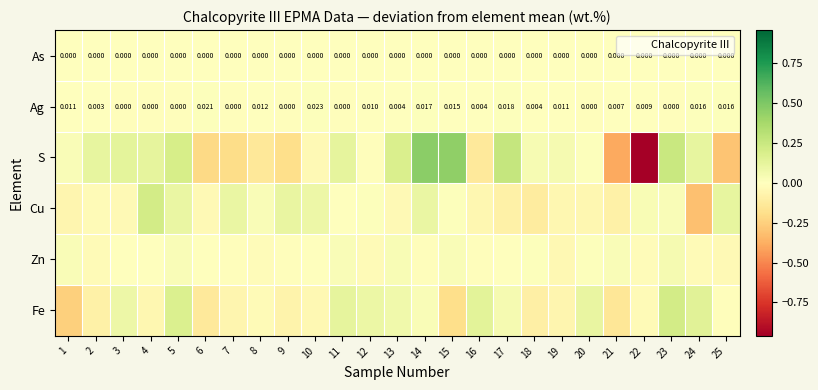

Rank the series by their maximum value, from lowest to highest.

As, Ag, Zn, Cu, Fe, S